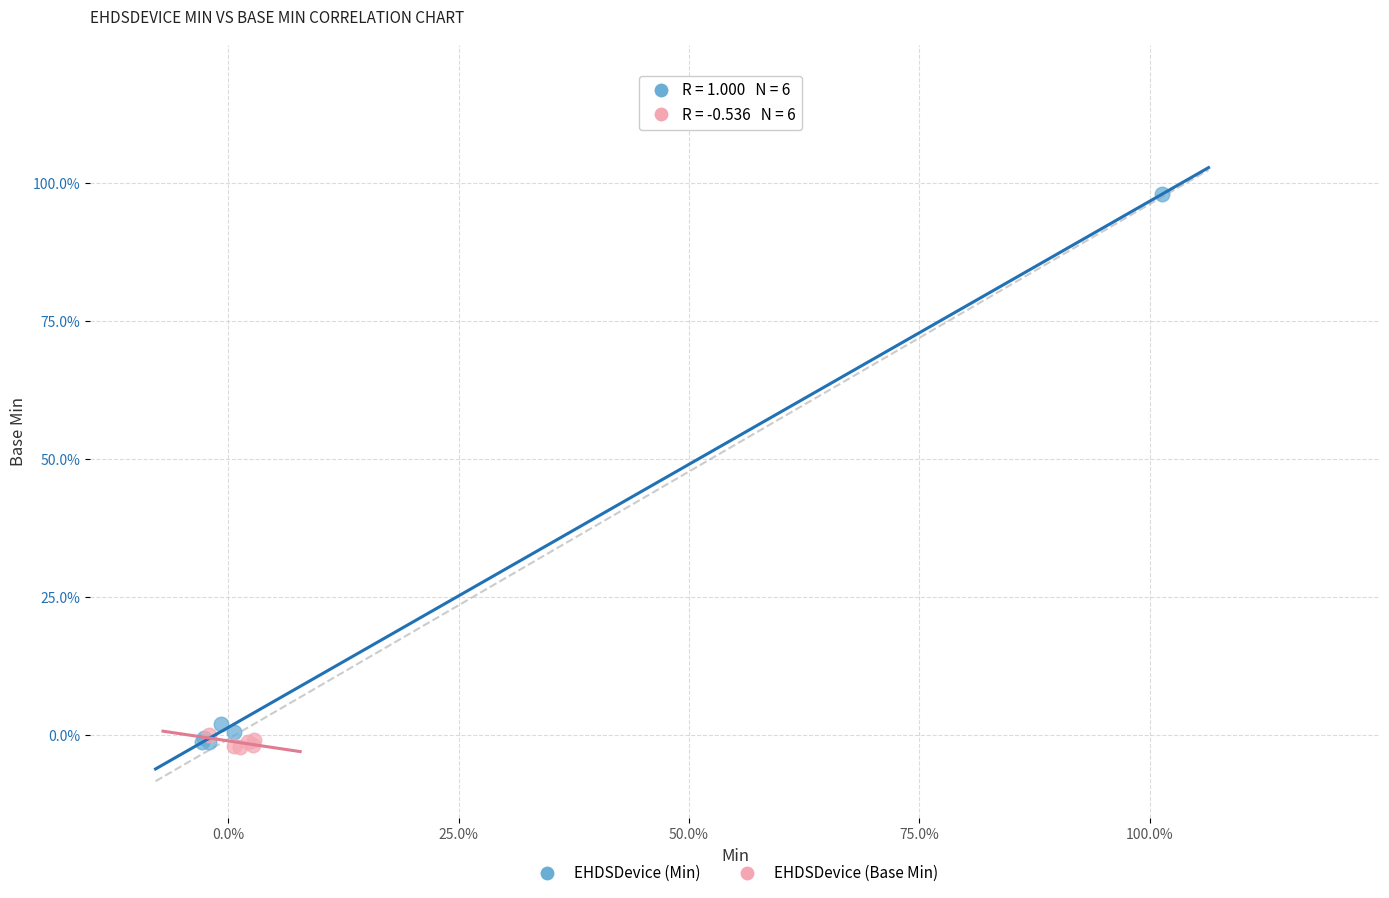

Which series has the largest Y range (max minus min)?

EHDSDevice (Min)